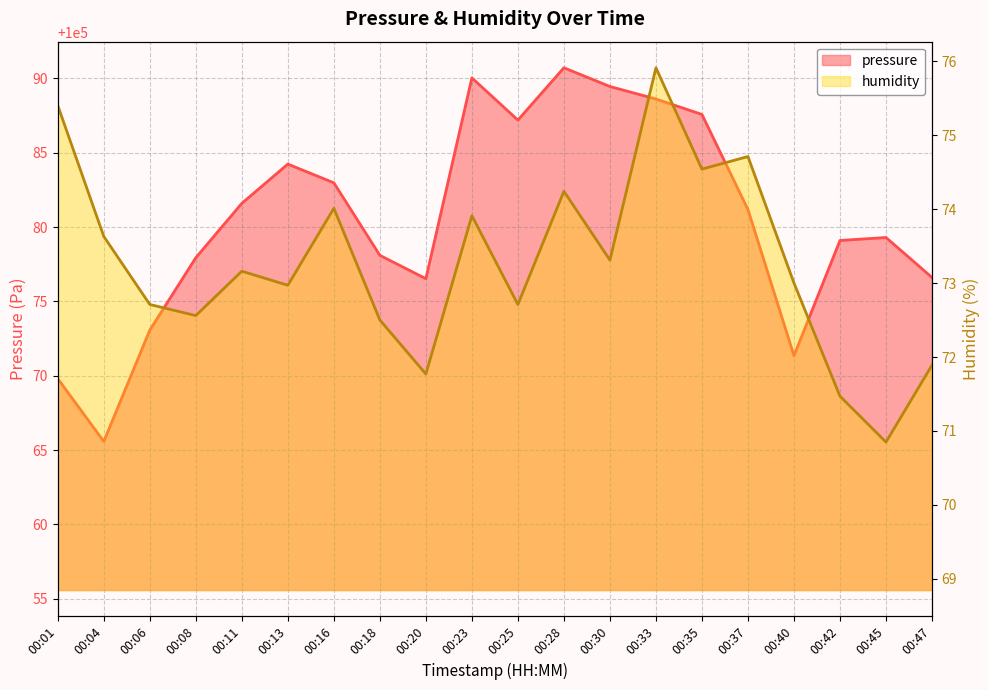

Reading right to left, what are all the values shown in this chart?

pressure: 00:47=100076.6	00:45=100079.3	00:42=100079.1	00:40=100071.4	00:37=100081.2	00:35=100087.6	00:33=100088.6	00:30=100089.5	00:28=100090.7	00:25=100087.2	00:23=100090.0	00:20=100076.5	00:18=100078.1	00:16=100083.0	00:13=100084.2	00:11=100081.6	00:08=100077.9	00:06=100073.1	00:04=100065.6	00:01=100069.8
humidity: 00:47=71.9	00:45=70.8	00:42=71.5	00:40=73.0	00:37=74.7	00:35=74.5	00:33=75.9	00:30=73.3	00:28=74.2	00:25=72.7	00:23=73.9	00:20=71.8	00:18=72.5	00:16=74.0	00:13=73.0	00:11=73.2	00:08=72.6	00:06=72.7	00:04=73.6	00:01=75.4